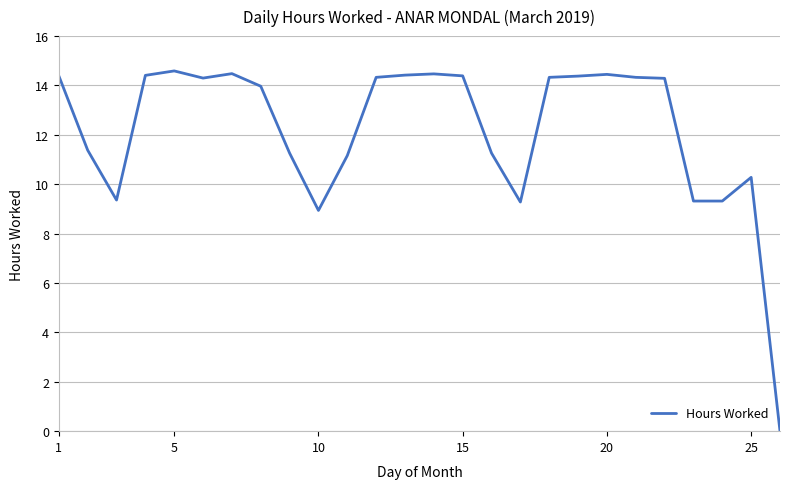

What is the difference between the maximum and minimum values?

14.6